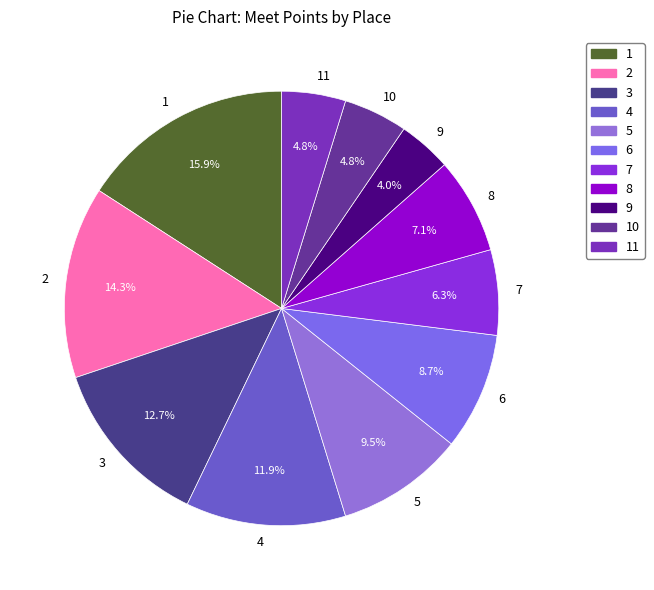

To the nearest percent, what percentage of the pie is 9?

4%